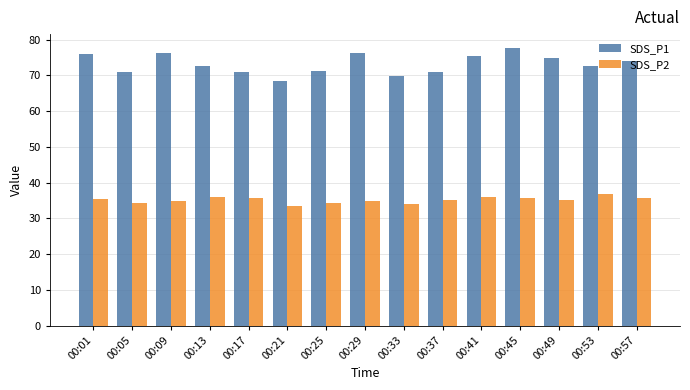

Which series has the largest total across all categories?

SDS_P1